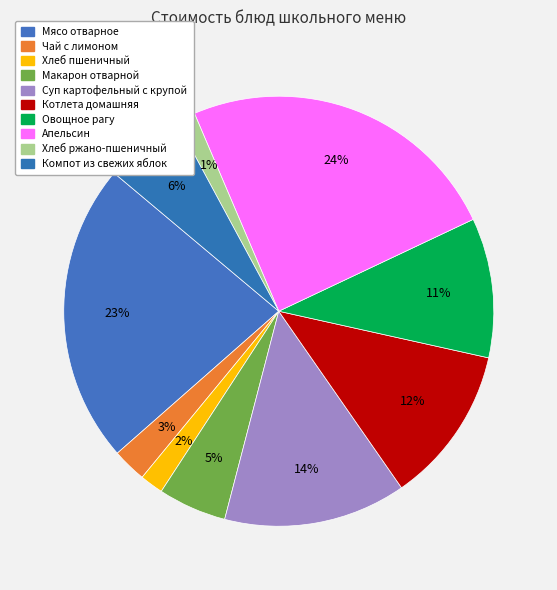

How many slices are in this pie chart?

10